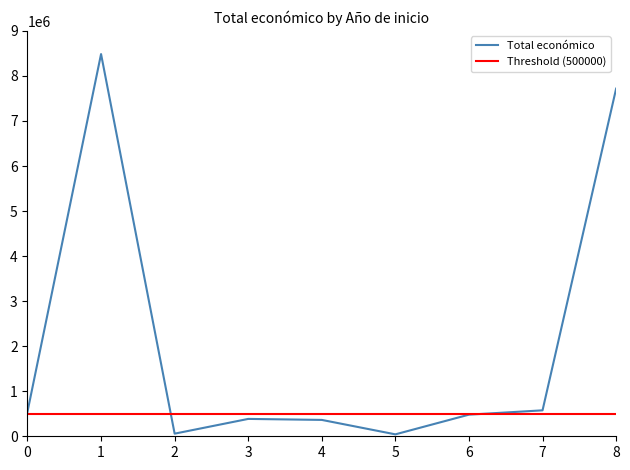

List the series in order of their overall mean, lowest first.

Threshold (500000), Total económico